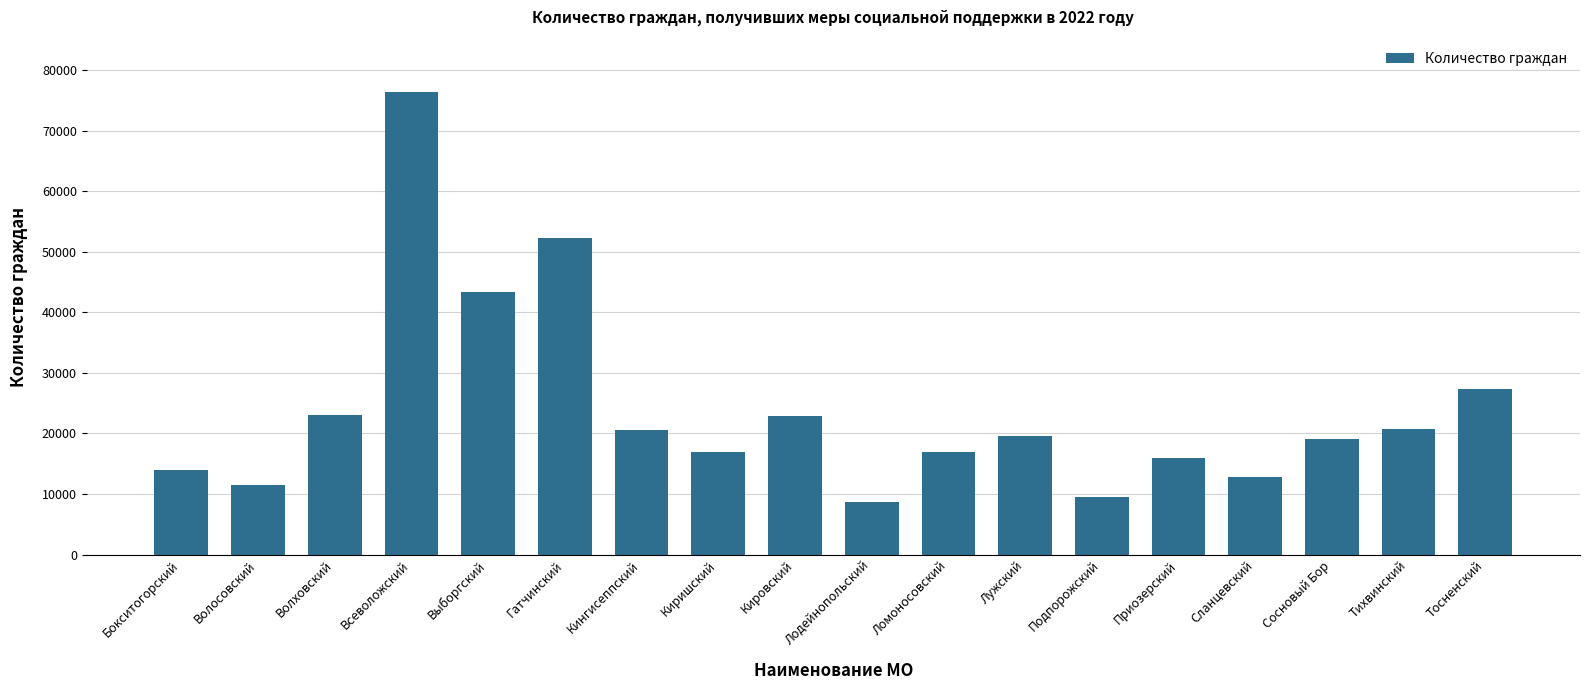

Where is the data nearest to the value 42516?

Выборгский